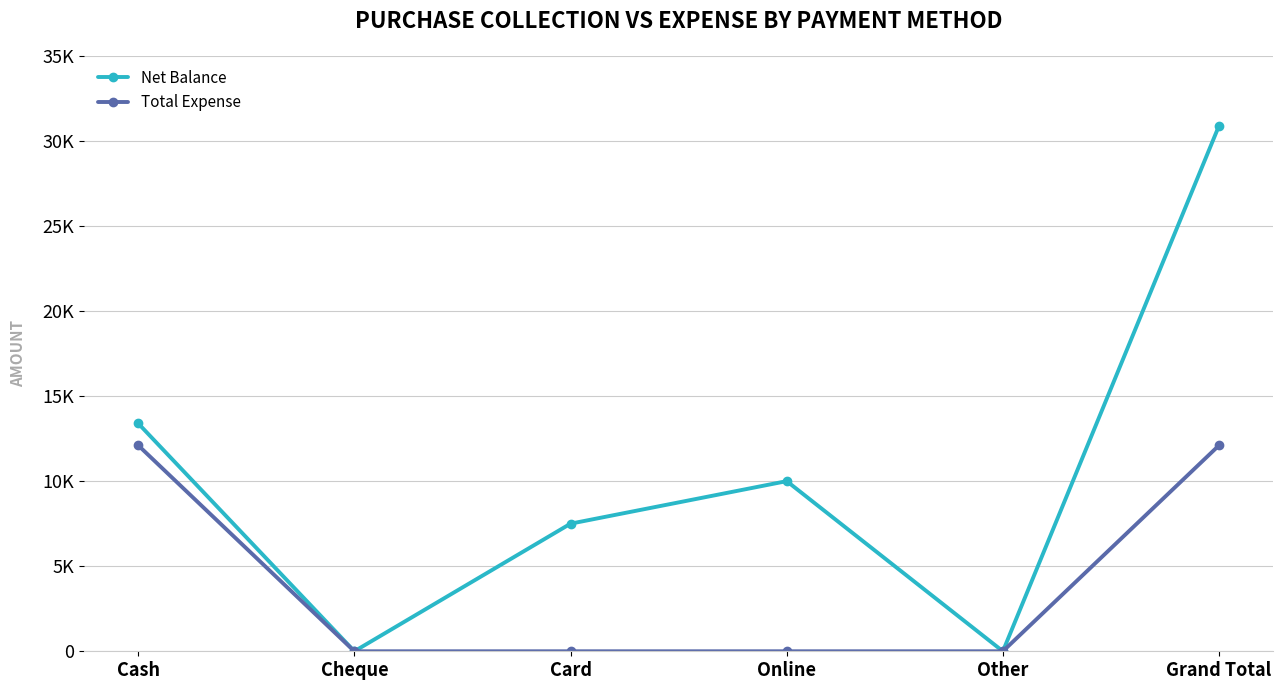

Reading right to left, transcribe all the data shown in this chart.

Net Balance: Grand Total=30895	Other=0	Online=10000	Card=7500	Cheque=0	Cash=13395
Total Expense: Grand Total=12105	Other=0	Online=0	Card=0	Cheque=0	Cash=12105